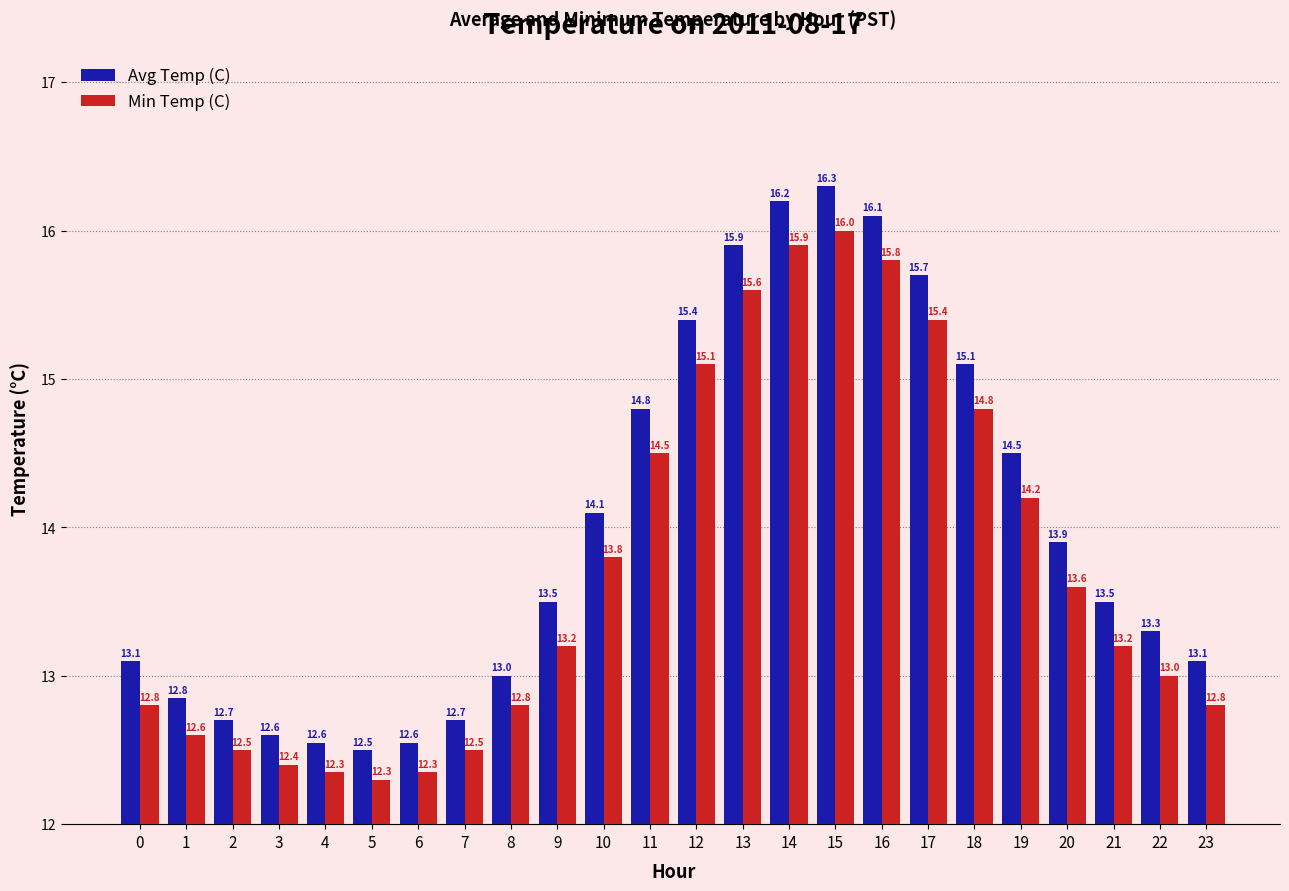

Is it true that Avg Temp (C) equals 15.7 at 17?

True